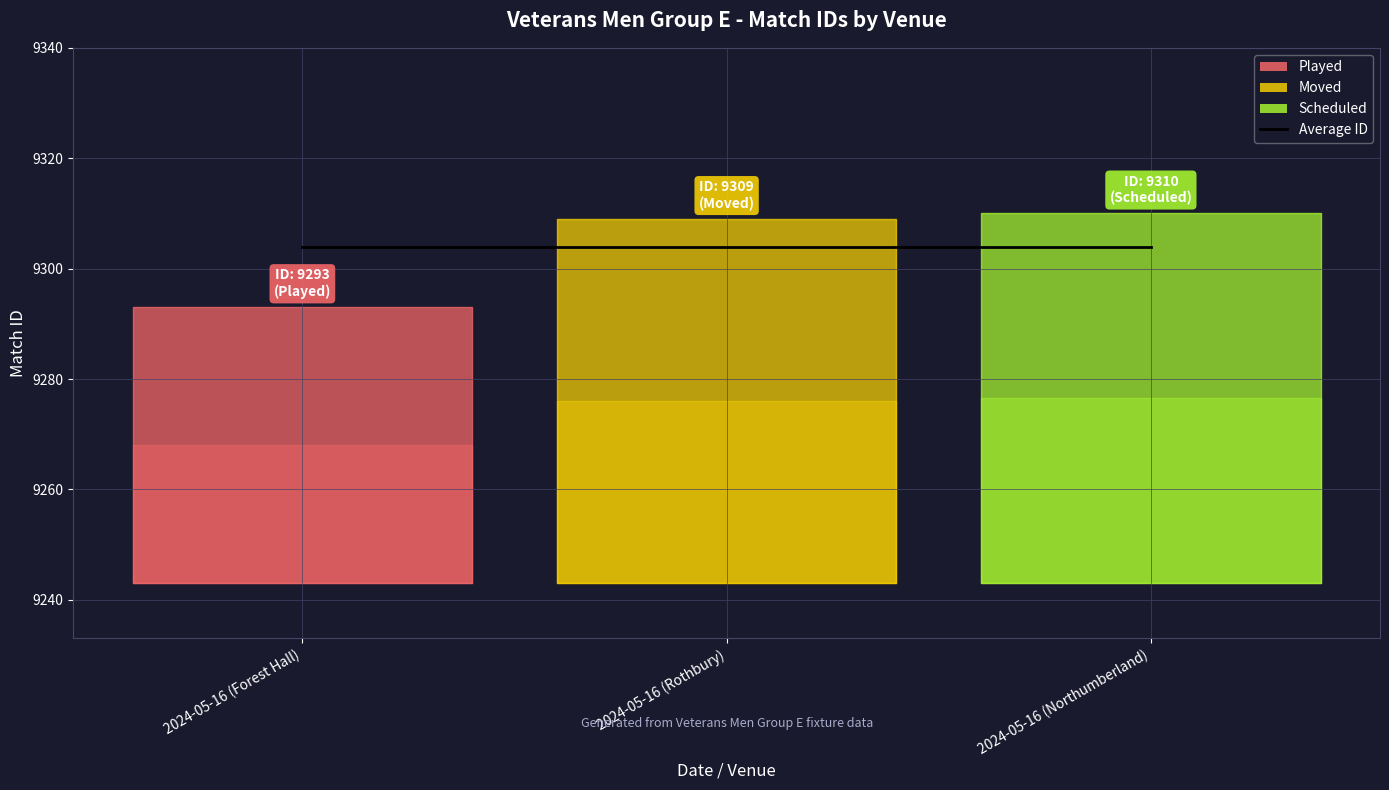

Read the value at 2024-05-16 (Rothbury), to the nearest 5.

9310